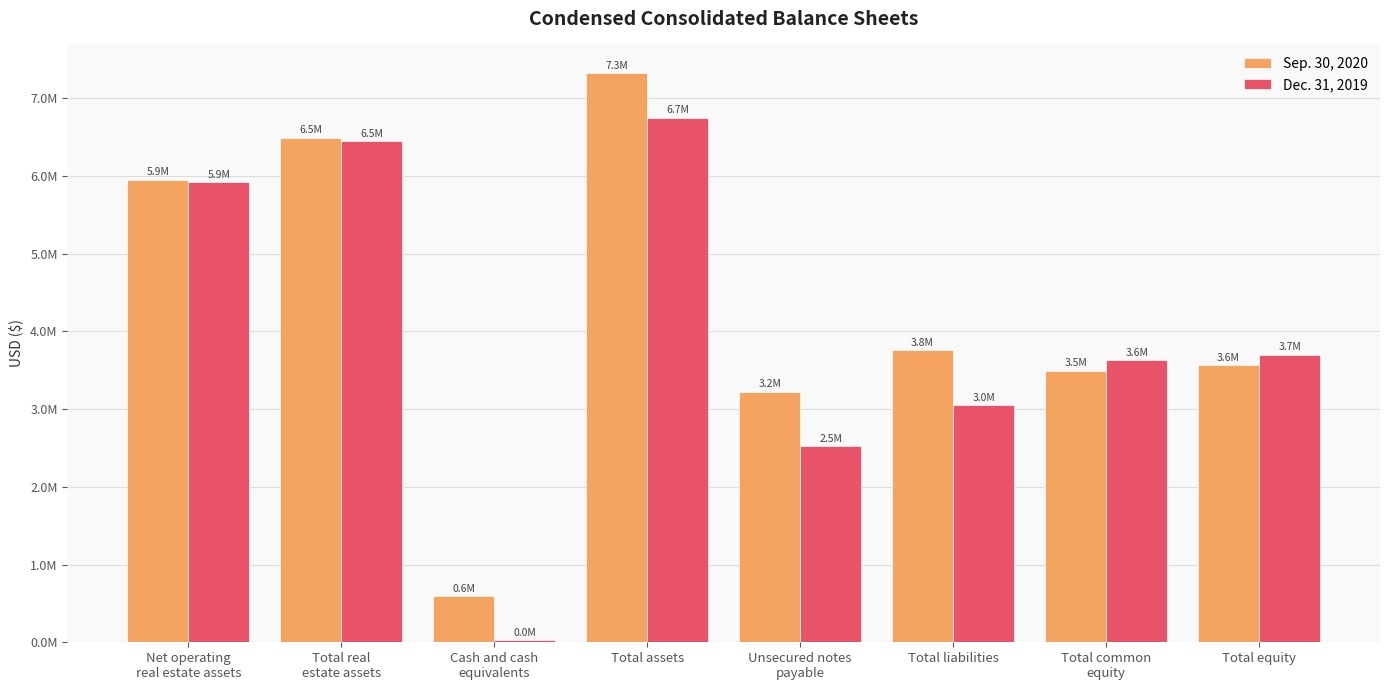

Are the bars horizontal?

No